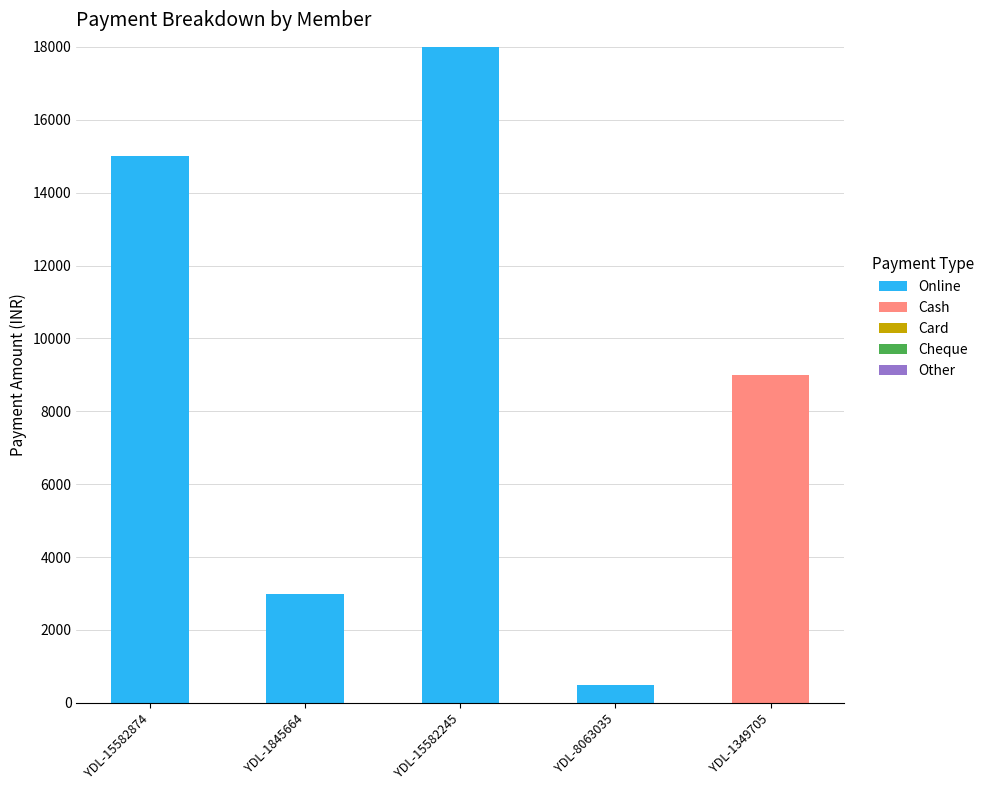

Reading right to left, what are the values for Online?

YDL-1349705=0	YDL-8063035=500	YDL-15582245=18000	YDL-1845664=3000	YDL-15582874=15000